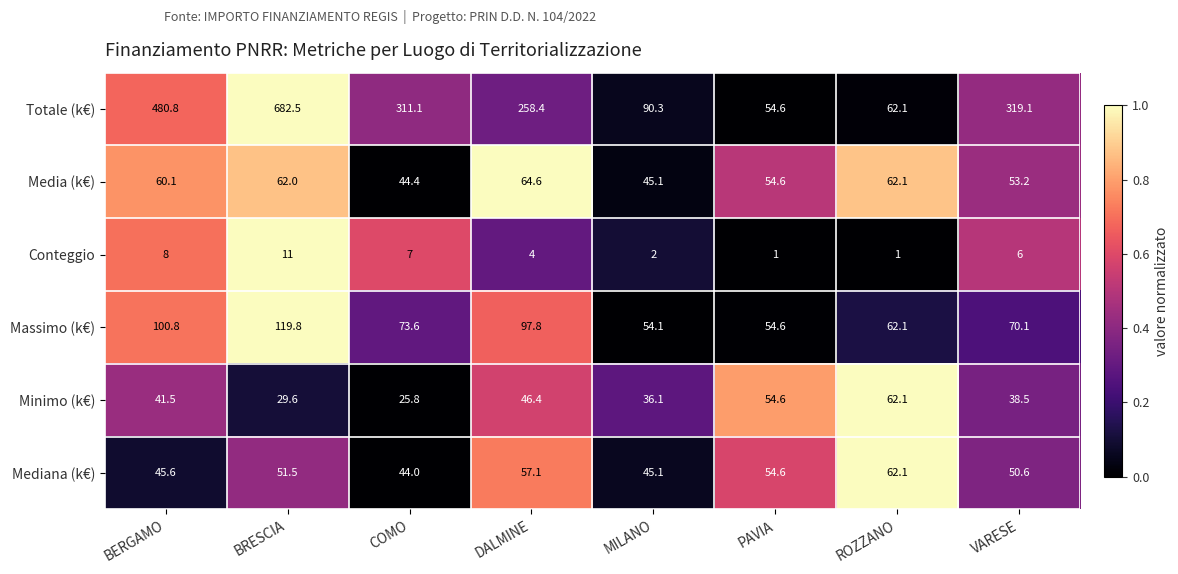

True or false: Conteggio has a value of 10.6 at COMO.

False